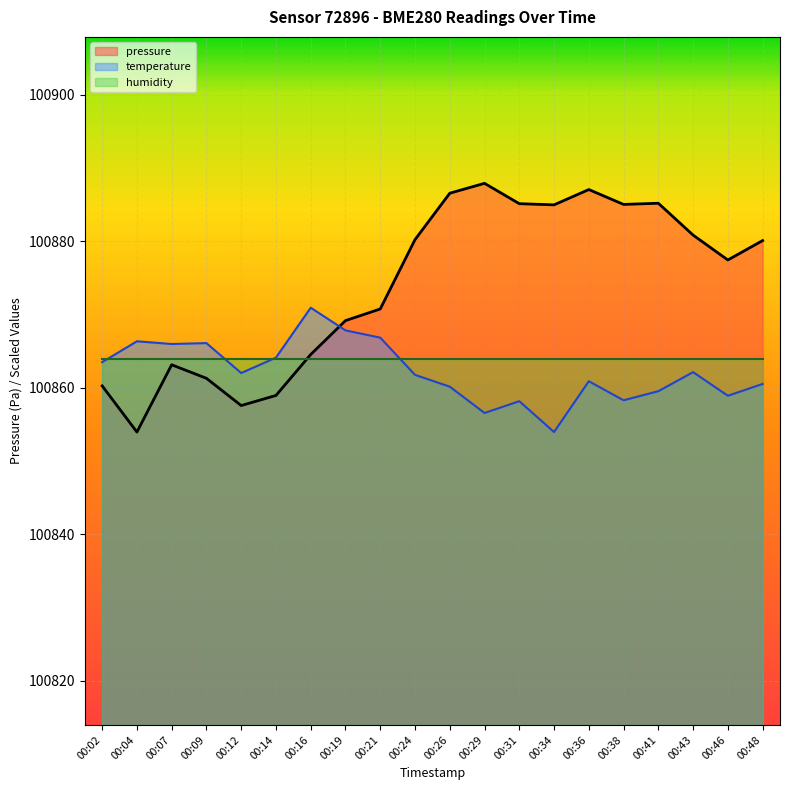

Is it true that pressure equals 143604.4 at 00:12?

False